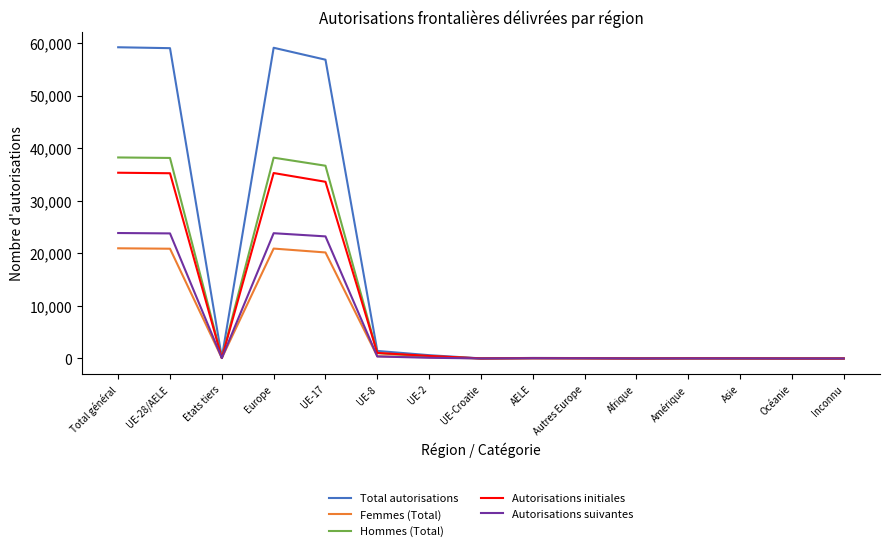

At how many categories does at least one series exceed 2401?

4